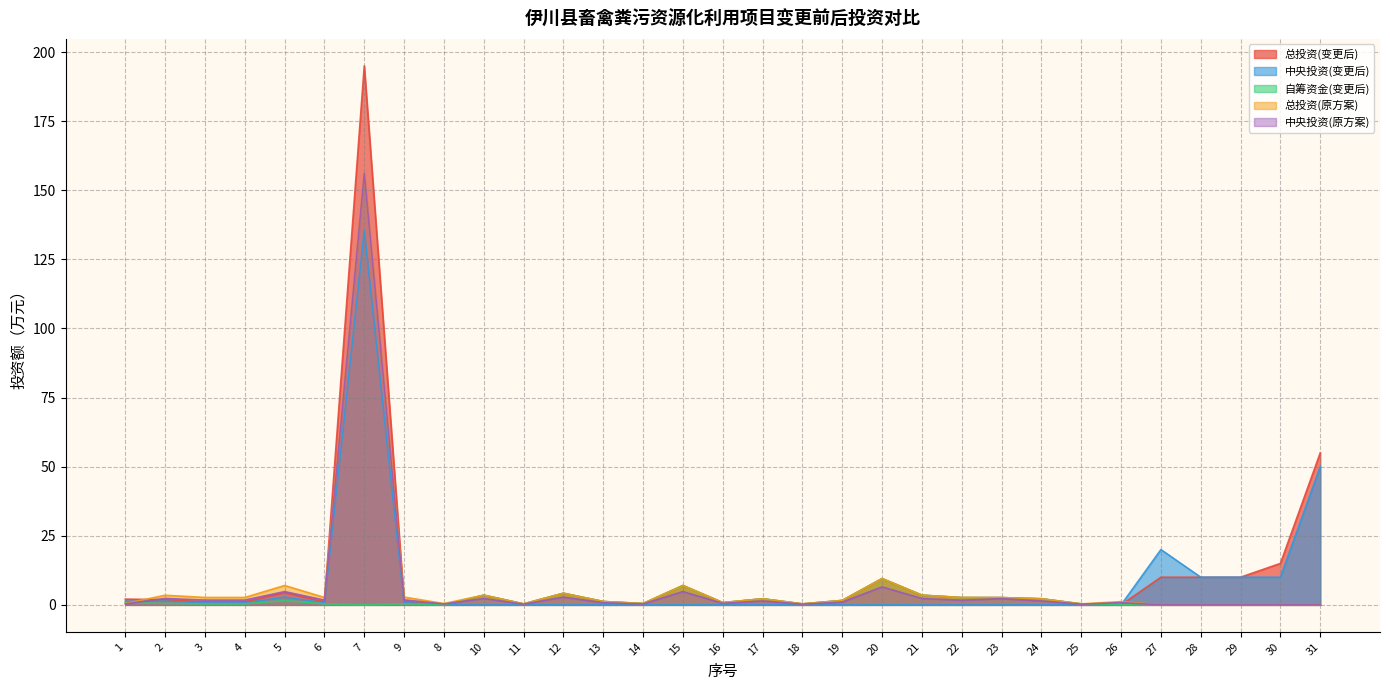

True or false: 中央投资(原方案) and 自筹资金(变更后) cross at least once.

True